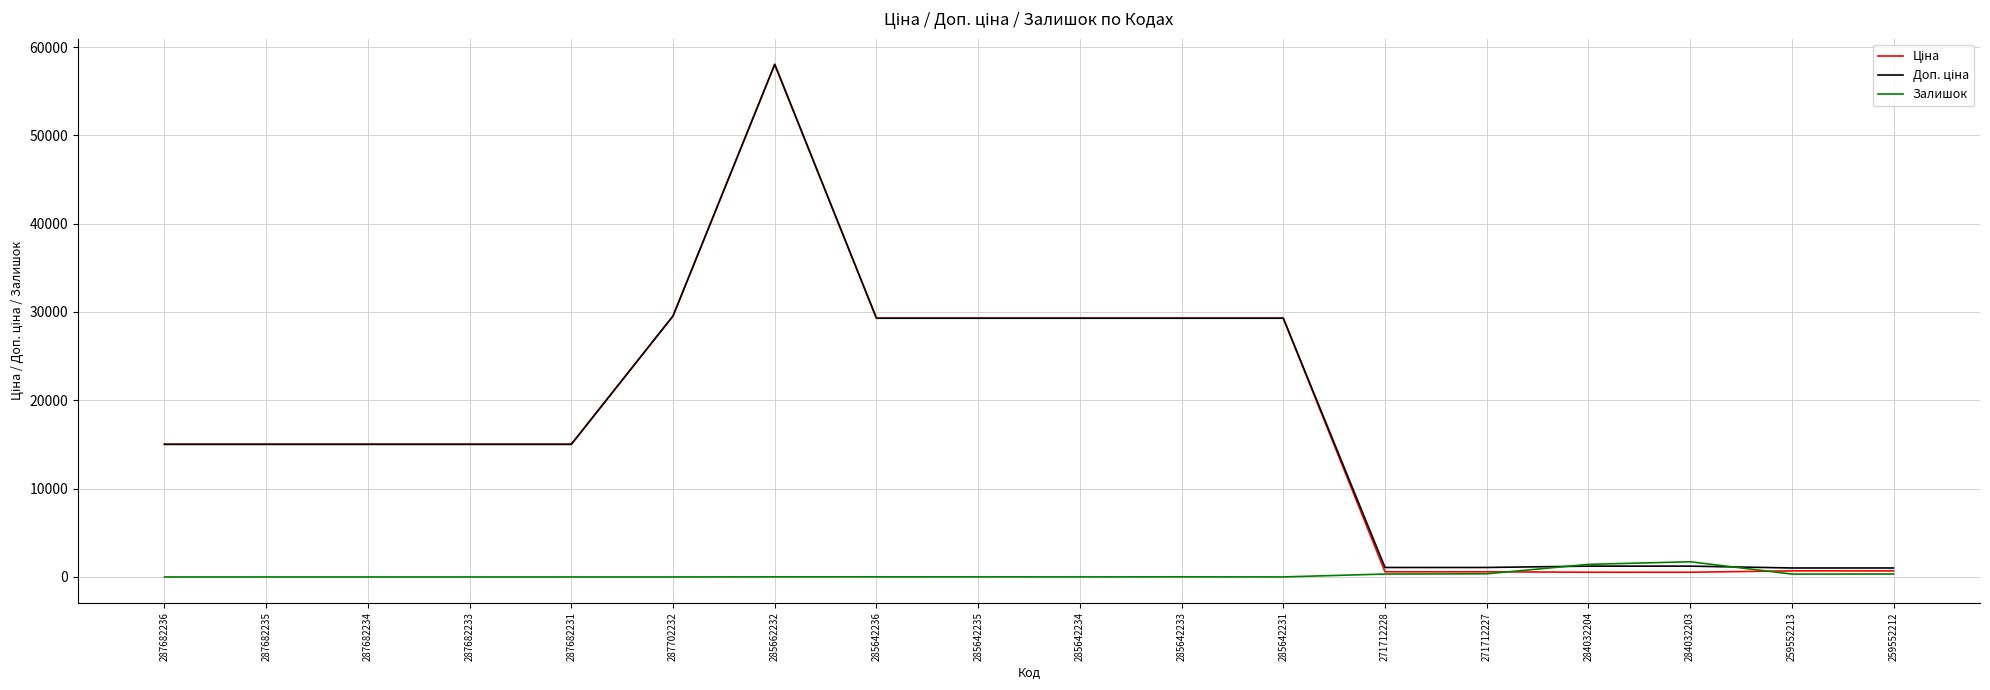

At which category is the sum across all series the highest?

285662232